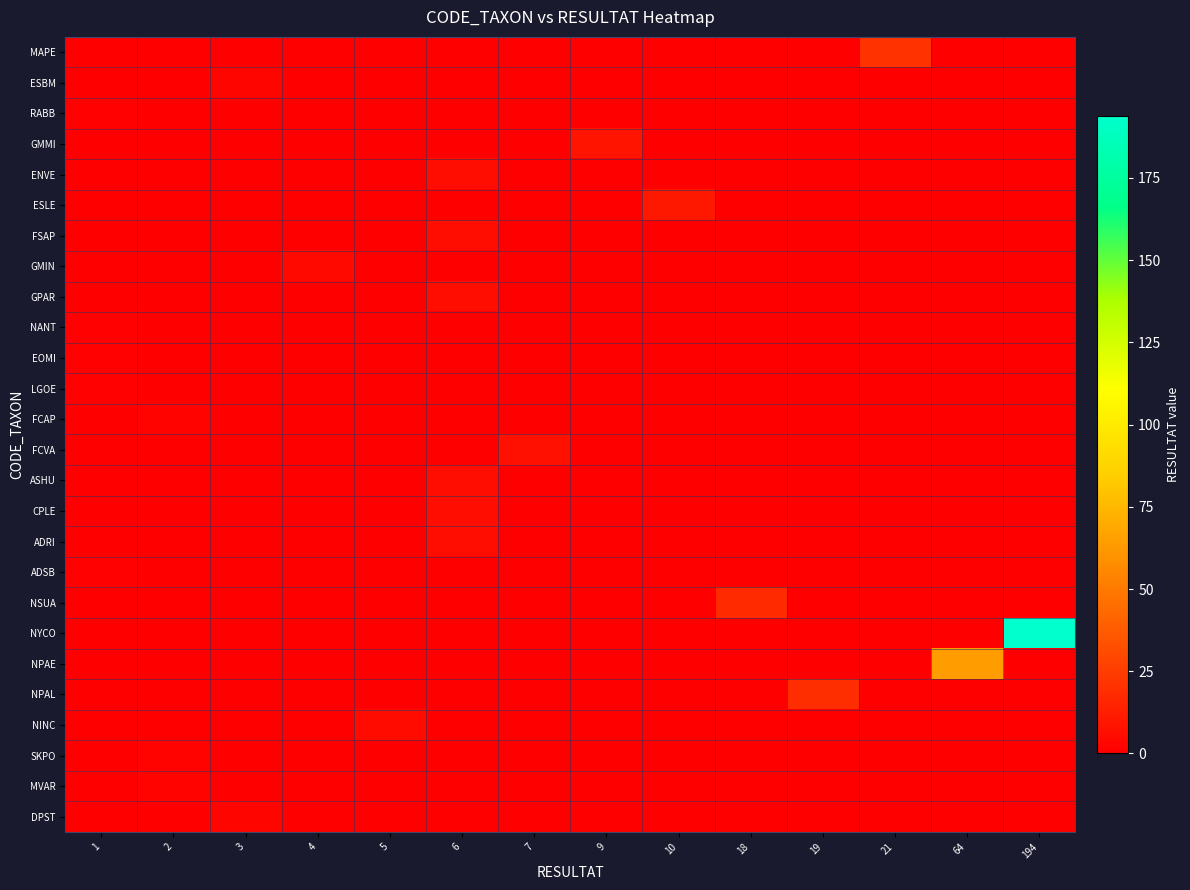

Reading right to left, extract all data points from this chart.

MAPE: 194=0	64=0	21=21	19=0	18=0	10=0	9=0	7=0	6=0	5=0	4=0	3=0	2=0	1=0
ESBM: 194=0	64=0	21=0	19=0	18=0	10=0	9=0	7=0	6=0	5=0	4=0	3=3	2=0	1=0
RABB: 194=0	64=0	21=0	19=0	18=0	10=0	9=0	7=0	6=0	5=0	4=0	3=0	2=0	1=1
GMMI: 194=0	64=0	21=0	19=0	18=0	10=0	9=9	7=0	6=0	5=0	4=0	3=0	2=0	1=0
ENVE: 194=0	64=0	21=0	19=0	18=0	10=0	9=0	7=0	6=6	5=0	4=0	3=0	2=0	1=0
ESLE: 194=0	64=0	21=0	19=0	18=0	10=10	9=0	7=0	6=0	5=0	4=0	3=0	2=0	1=0
FSAP: 194=0	64=0	21=0	19=0	18=0	10=0	9=0	7=0	6=6	5=0	4=0	3=0	2=0	1=0
GMIN: 194=0	64=0	21=0	19=0	18=0	10=0	9=0	7=0	6=0	5=0	4=4	3=0	2=0	1=0
GPAR: 194=0	64=0	21=0	19=0	18=0	10=0	9=0	7=0	6=6	5=0	4=0	3=0	2=0	1=0
NANT: 194=0	64=0	21=0	19=0	18=0	10=0	9=0	7=0	6=0	5=0	4=0	3=0	2=0	1=1
EOMI: 194=0	64=0	21=0	19=0	18=0	10=0	9=0	7=0	6=0	5=0	4=0	3=0	2=0	1=1
LGOE: 194=0	64=0	21=0	19=0	18=0	10=0	9=0	7=0	6=0	5=0	4=0	3=0	2=0	1=1
FCAP: 194=0	64=0	21=0	19=0	18=0	10=0	9=0	7=0	6=0	5=0	4=0	3=0	2=2	1=0
FCVA: 194=0	64=0	21=0	19=0	18=0	10=0	9=0	7=7	6=0	5=0	4=0	3=0	2=0	1=0
ASHU: 194=0	64=0	21=0	19=0	18=0	10=0	9=0	7=0	6=6	5=0	4=0	3=0	2=0	1=0
CPLE: 194=0	64=0	21=0	19=0	18=0	10=0	9=0	7=0	6=6	5=0	4=0	3=0	2=0	1=0
ADRI: 194=0	64=0	21=0	19=0	18=0	10=0	9=0	7=0	6=6	5=0	4=0	3=0	2=0	1=0
ADSB: 194=0	64=0	21=0	19=0	18=0	10=0	9=0	7=0	6=0	5=0	4=0	3=0	2=0	1=1
NSUA: 194=0	64=0	21=0	19=0	18=18	10=0	9=0	7=0	6=0	5=0	4=0	3=0	2=0	1=0
NYCO: 194=194	64=0	21=0	19=0	18=0	10=0	9=0	7=0	6=0	5=0	4=0	3=0	2=0	1=0
NPAE: 194=0	64=64	21=0	19=0	18=0	10=0	9=0	7=0	6=0	5=0	4=0	3=0	2=0	1=0
NPAL: 194=0	64=0	21=0	19=19	18=0	10=0	9=0	7=0	6=0	5=0	4=0	3=0	2=0	1=0
NINC: 194=0	64=0	21=0	19=0	18=0	10=0	9=0	7=0	6=0	5=5	4=0	3=0	2=0	1=0
SKPO: 194=0	64=0	21=0	19=0	18=0	10=0	9=0	7=0	6=0	5=0	4=0	3=0	2=2	1=0
MVAR: 194=0	64=0	21=0	19=0	18=0	10=0	9=0	7=0	6=0	5=0	4=0	3=0	2=2	1=0
DPST: 194=0	64=0	21=0	19=0	18=0	10=0	9=0	7=0	6=0	5=0	4=0	3=3	2=0	1=0